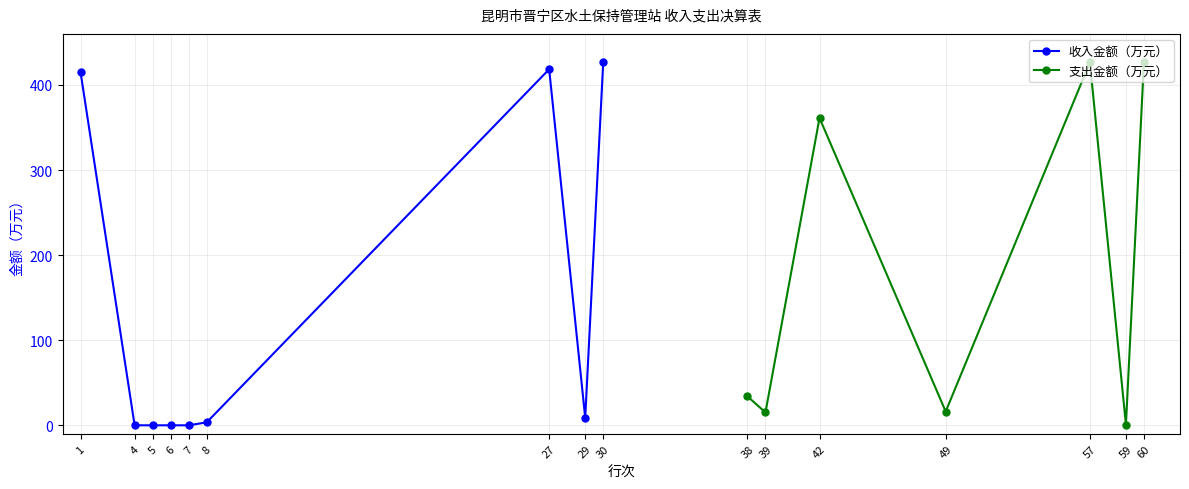

Does the chart display data point markers on the line(s)?

Yes